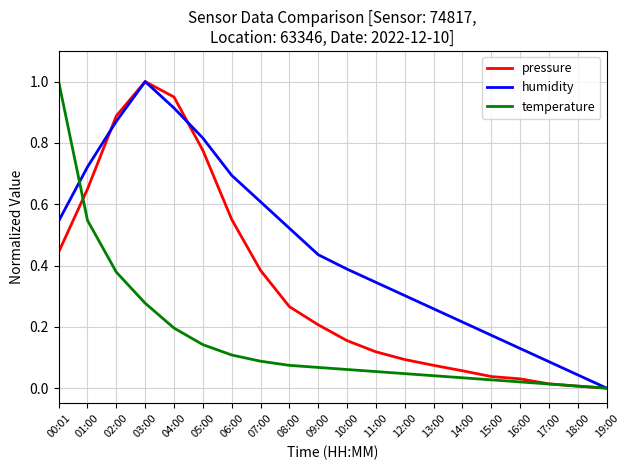

Between 04:00 and 19:00, which series saw the biggest shift?

pressure